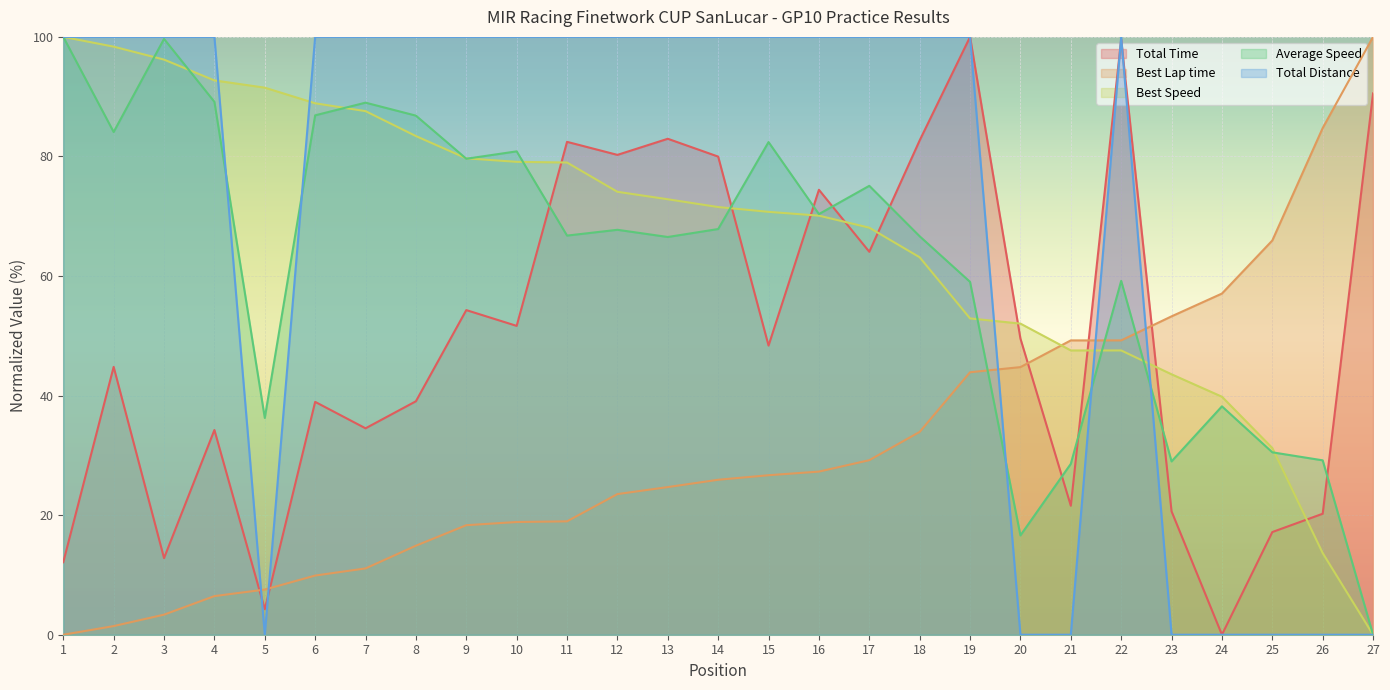

Reading left to right, extract all data points from this chart.

Total Time: 12.1	44.8	12.8	34.2	4.3	38.9	34.5	39.1	54.3	51.7	82.4	80.3	83.0	80.0	48.4	74.4	64.1	82.7	100.0	49.5	21.6	99.6	20.6	0.0	17.2	20.2	90.6
Best Lap time: 0.0	1.4	3.4	6.5	7.6	9.9	11.1	14.9	18.3	18.9	19.0	23.5	24.7	25.9	26.7	27.3	29.2	33.9	43.9	44.8	49.2	49.2	53.3	57.1	65.9	84.8	100.0
Best Speed: 100.0	98.4	96.2	92.7	91.5	88.9	87.6	83.4	79.7	79.1	79.0	74.1	72.8	71.5	70.7	70.1	68.1	63.1	52.9	52.0	47.6	47.6	43.6	39.8	31.2	13.7	0.0
Average Speed: 100.0	84.1	99.7	89.1	36.3	86.9	89.0	86.8	79.6	80.9	66.8	67.7	66.5	67.9	82.4	70.4	75.1	66.6	59.0	16.6	28.6	59.2	29.0	38.2	30.5	29.2	0.0
Total Distance: 100.0	100.0	100.0	100.0	0.0	100.0	100.0	100.0	100.0	100.0	100.0	100.0	100.0	100.0	100.0	100.0	100.0	100.0	100.0	0.0	0.0	100.0	0.0	0.0	0.0	0.0	0.0